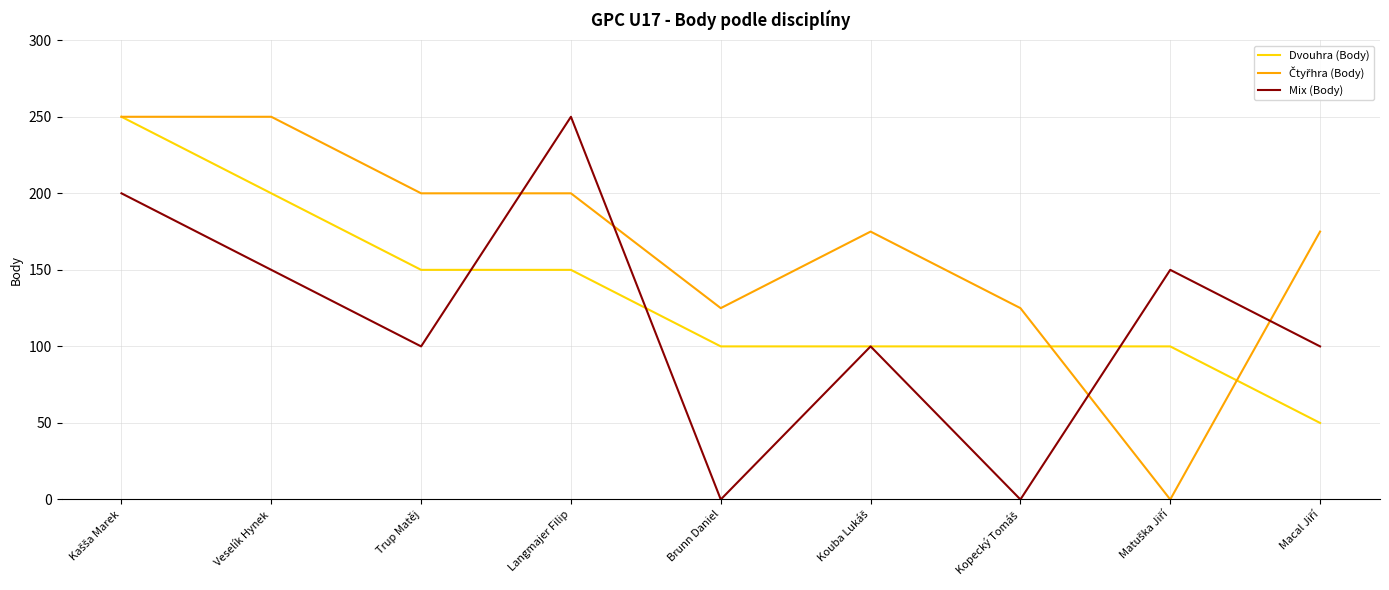

Is it true that Mix (Body) equals 147 at Langmajer Filip?

False